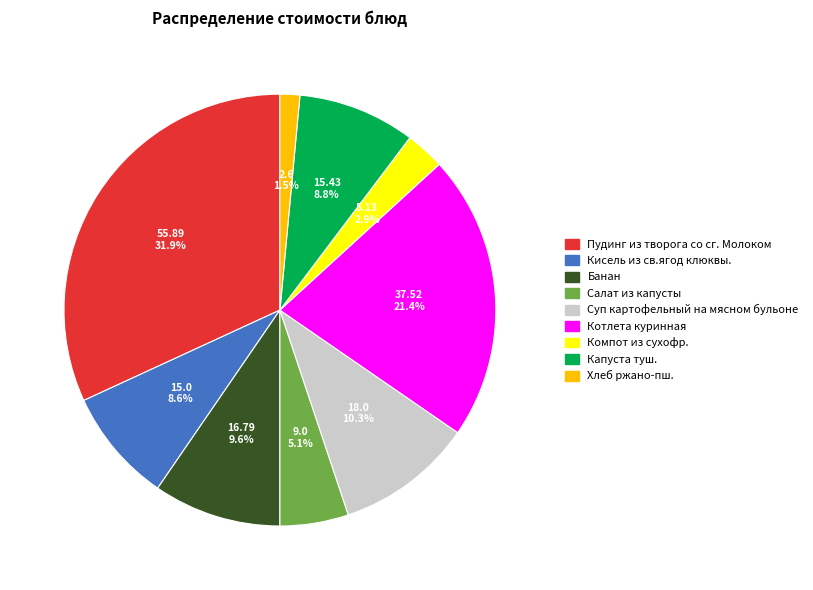

What is the largest slice in the pie chart?

Пудинг из творога со сг. Молоком